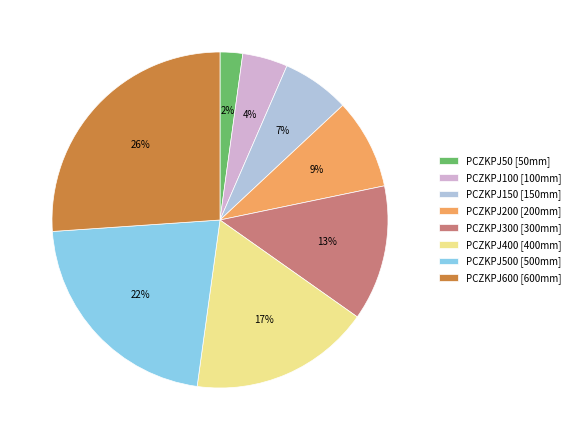

Is there any slice that represents more than half of the pie?

No